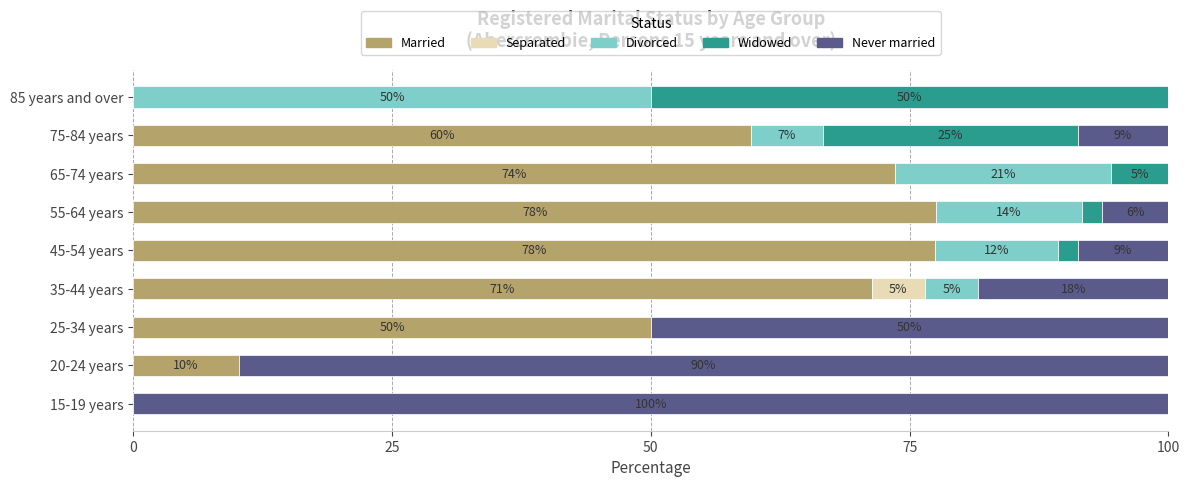

Reading left to right, transcribe all the data shown in this chart.

Married: 0.0	10.2	50.0	71.3	77.5	77.6	73.6	59.6	0.0
Separated: 0.0	0.0	0.0	5.1	0.0	0.0	0.0	0.0	0.0
Divorced: 0.0	0.0	0.0	5.1	11.9	14.1	20.9	7.0	50.0
Widowed: 0.0	0.0	0.0	0.0	1.9	1.9	5.5	24.6	50.0
Never married: 100.0	89.8	50.0	18.4	8.8	6.4	0.0	8.8	0.0